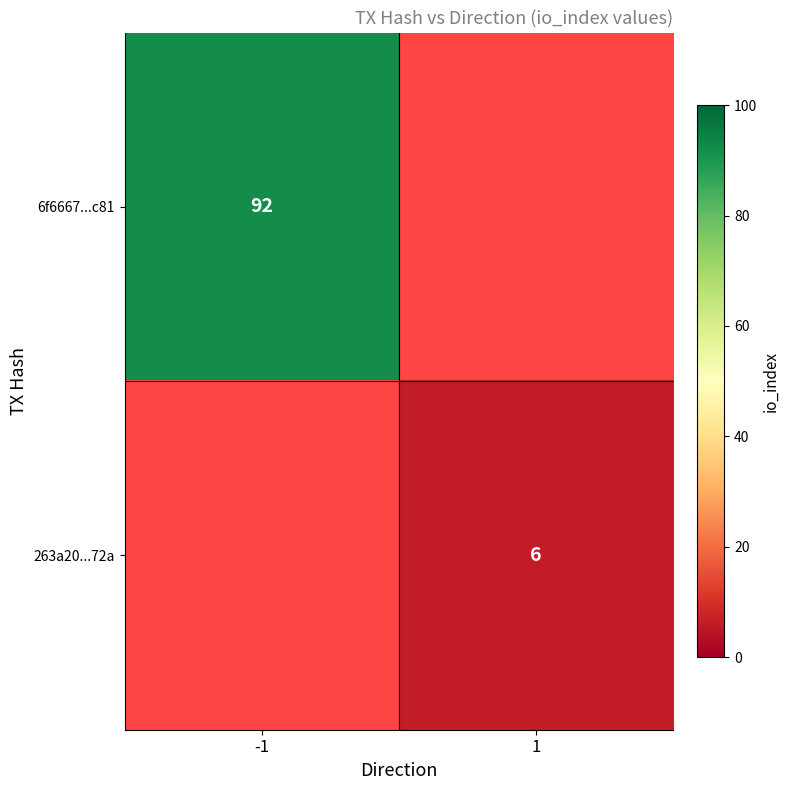

The 263a20...72a series shows 1 at 1. True or false?

False